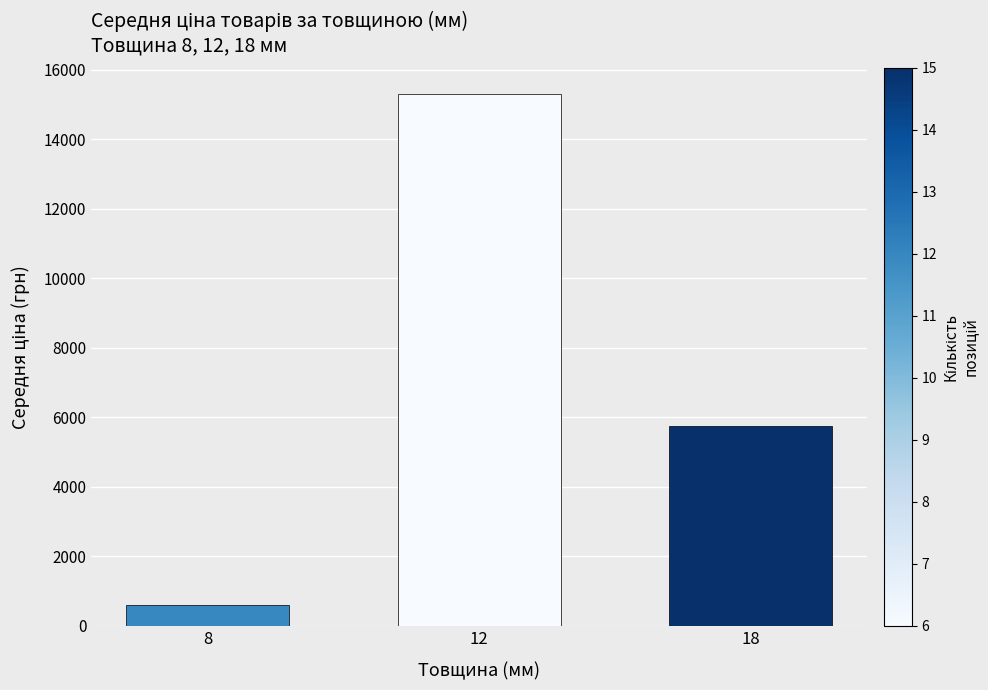

True or false: the data shows 3390.4 at 12.

False